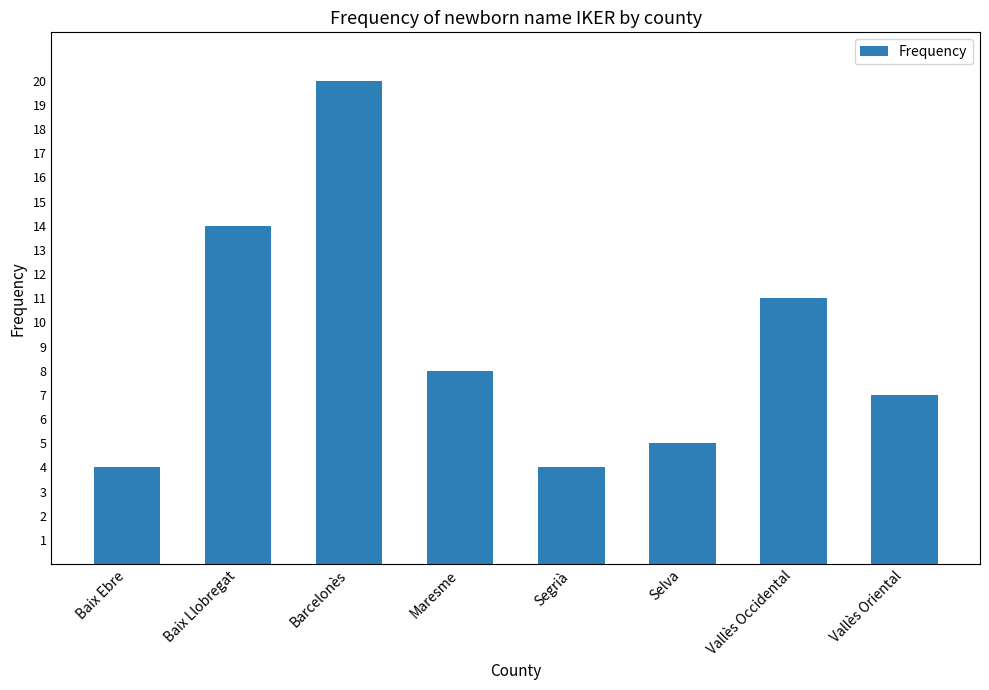

How many bars are there in total?

8